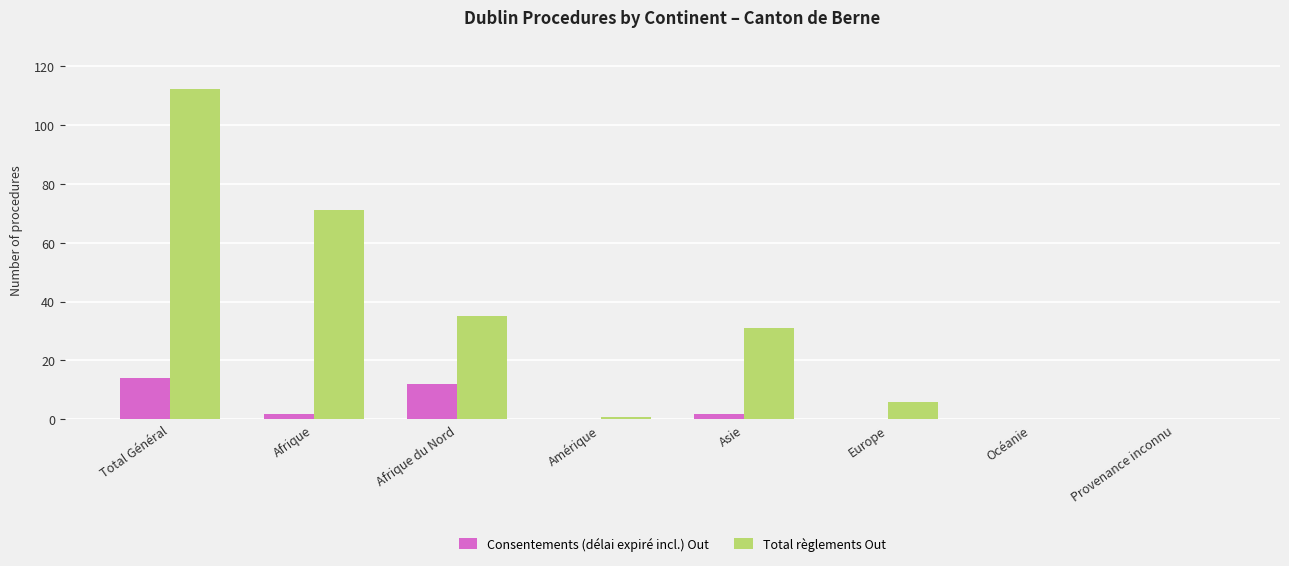

What is the sum of all Total règlements Out values?

256